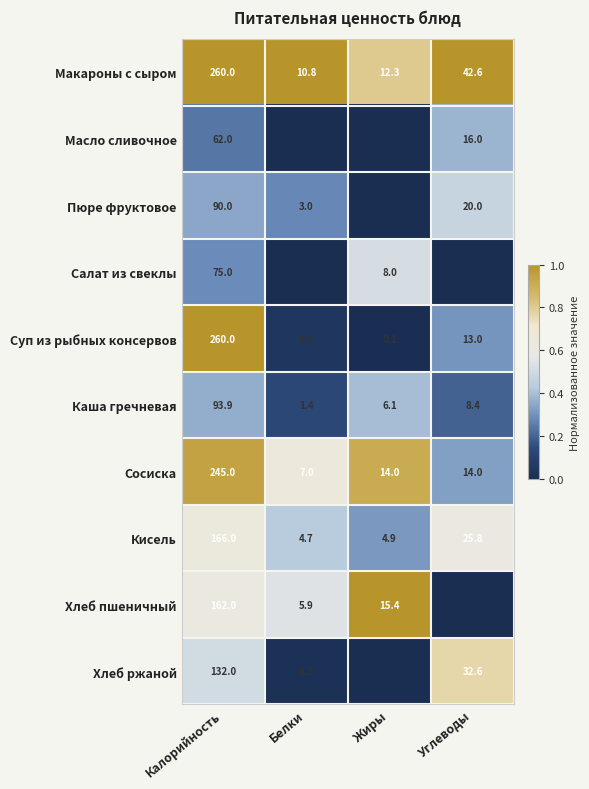

What is the total value across all series at Калорийность?

1545.9